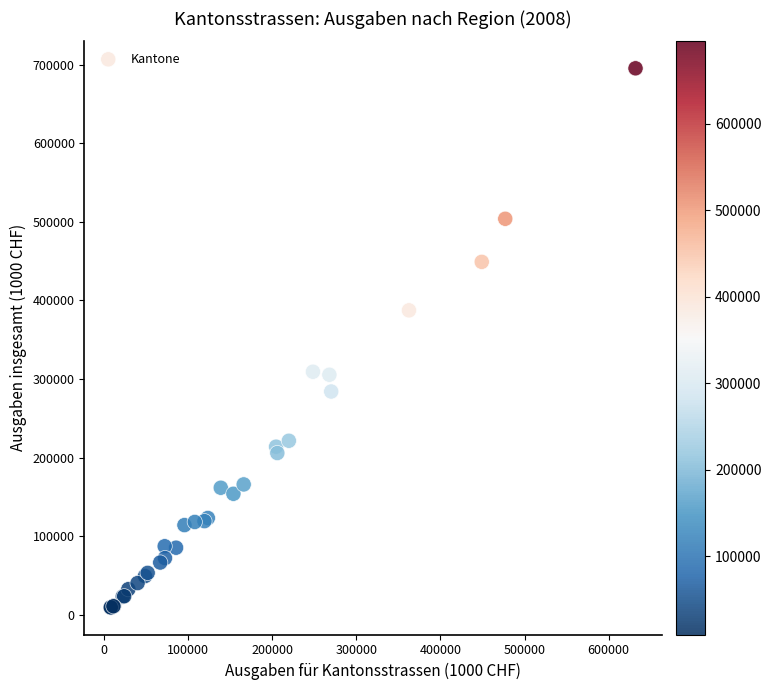

What Y value in the scatter plot is closest to 352410?

387490